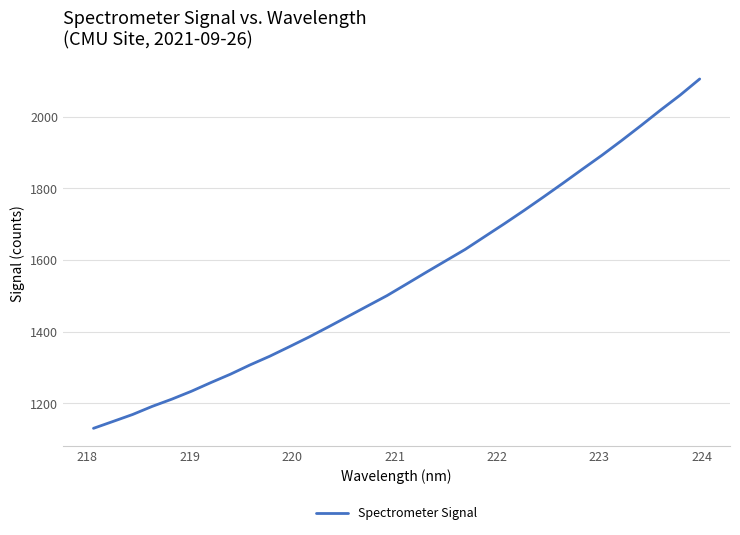

What is the greatest value displayed?

2105.8